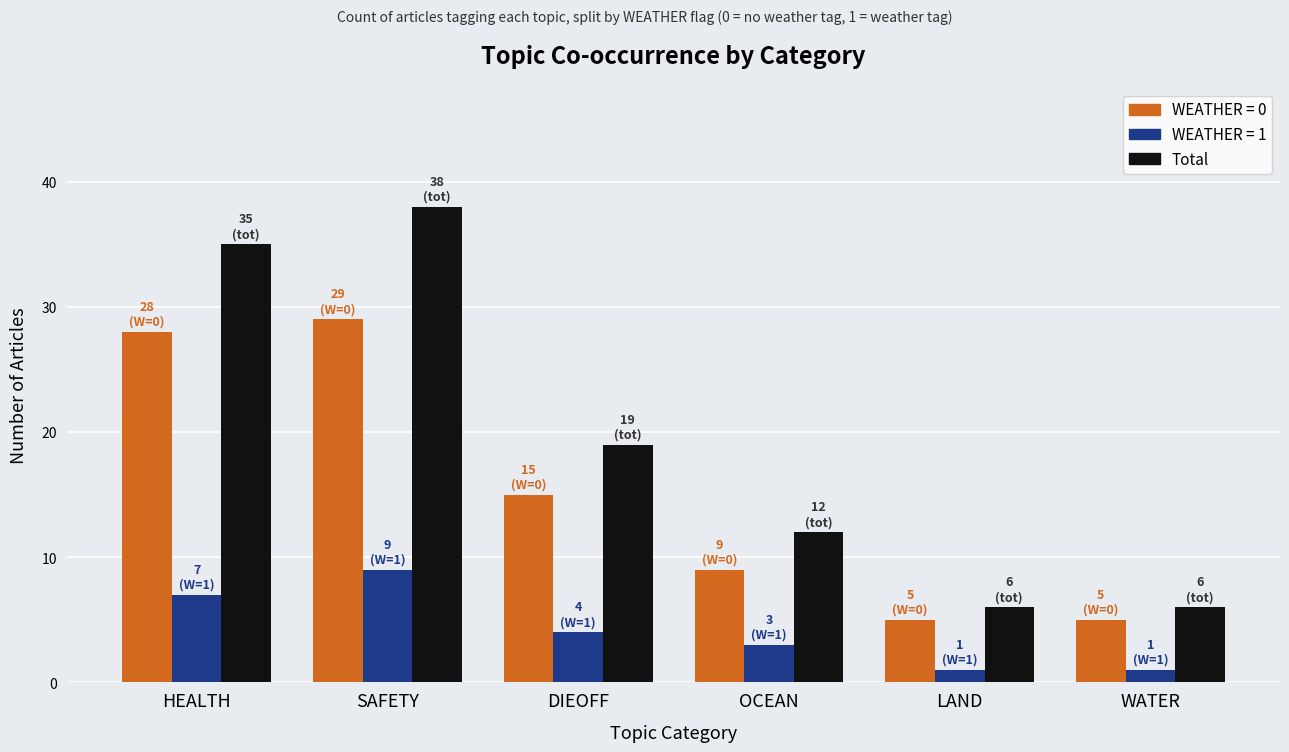

Rank the series at SAFETY from highest to lowest value.

Total, WEATHER = 0, WEATHER = 1